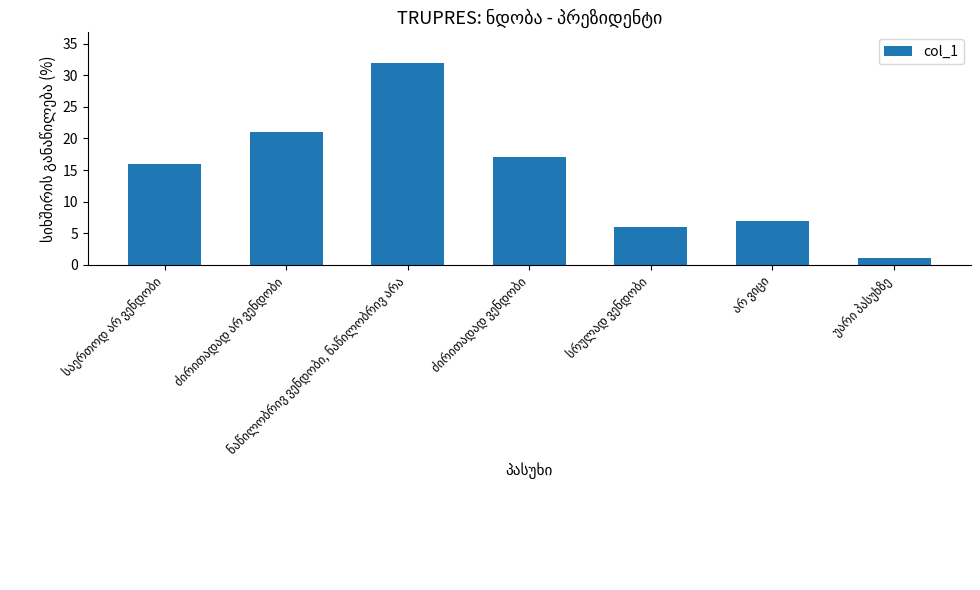

What is the average value?

14